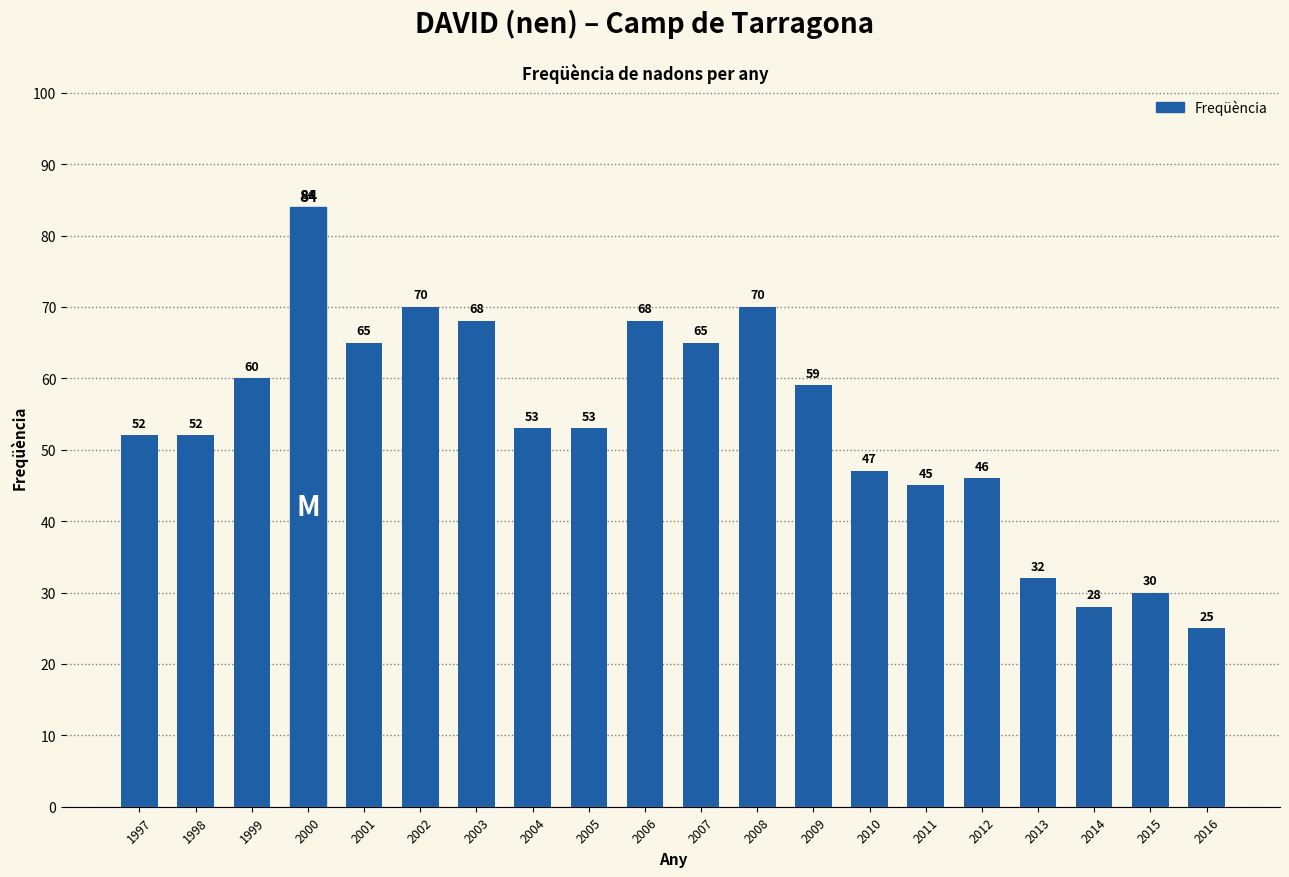

Reading right to left, what are all the values shown in this chart?

2016=25	2015=30	2014=28	2013=32	2012=46	2011=45	2010=47	2009=59	2008=70	2007=65	2006=68	2005=53	2004=53	2003=68	2002=70	2001=65	2000=84	1999=60	1998=52	1997=52